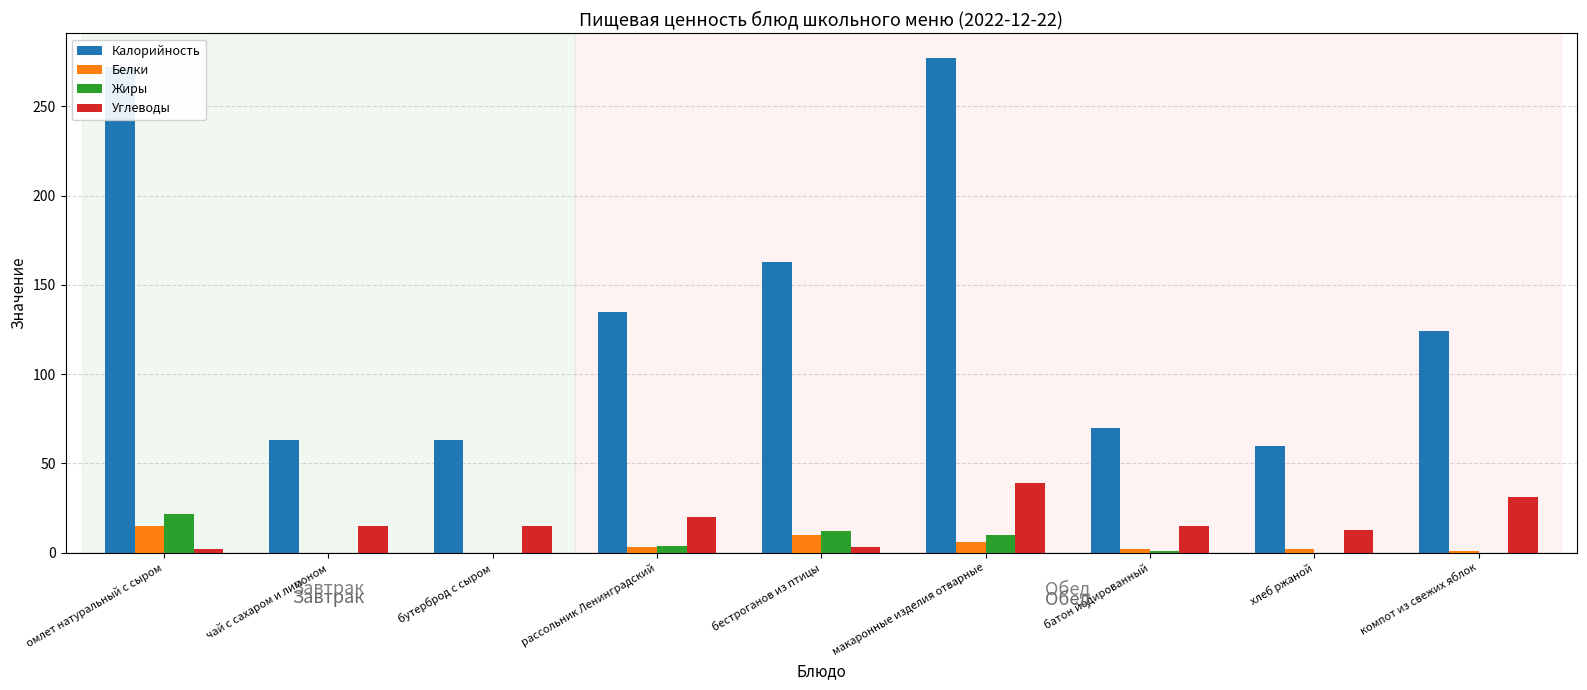

Is the value of Углеводы at бестроганов из птицы greater than the value of Жиры at макаронные изделия отварные?

No